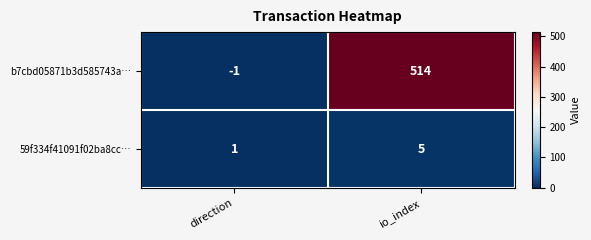

True or false: b7cbd05871b3d585743a… has a value of -1 at direction.

True